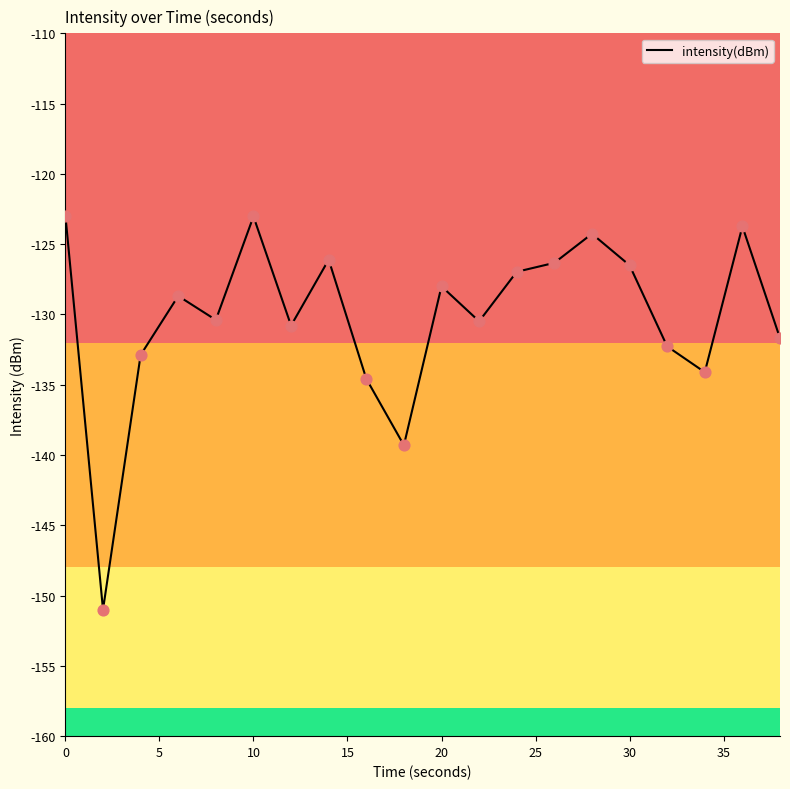

What is the minimum value shown in the chart?

-151.0